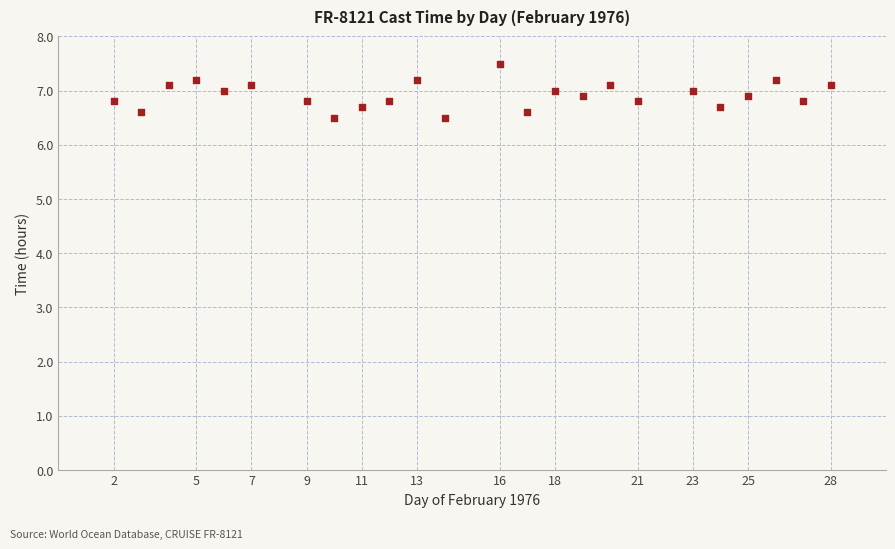

What is the range of X values (max minus min)?

26.0